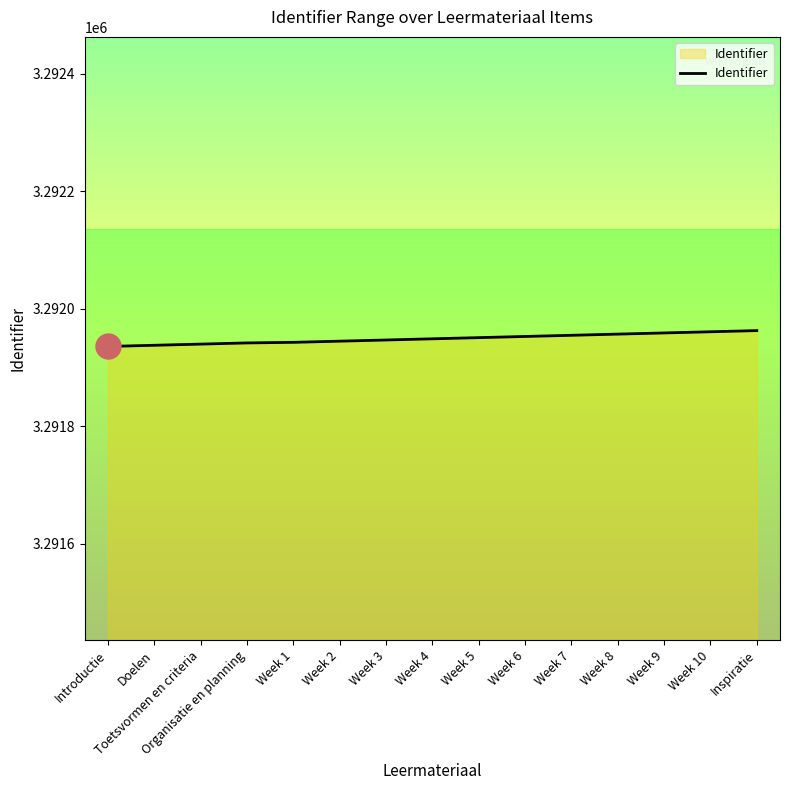

What is the minimum value shown in the chart?

3291936